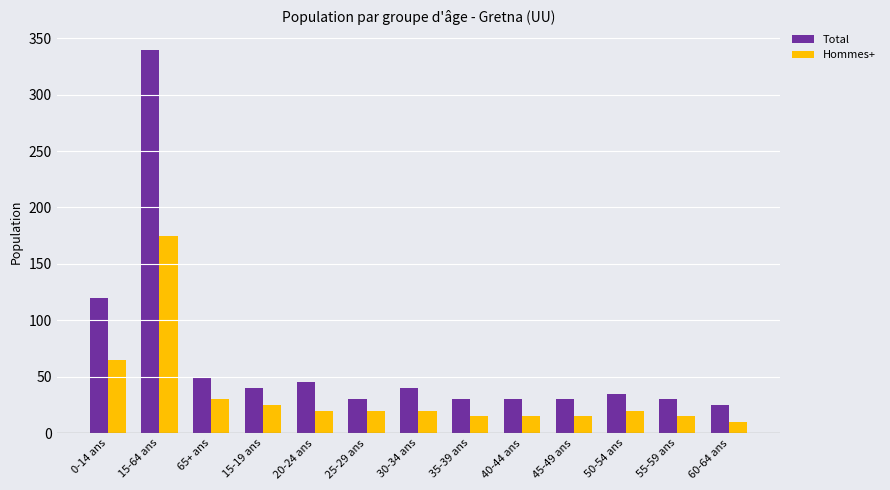

What is the highest value of the Total series?

340